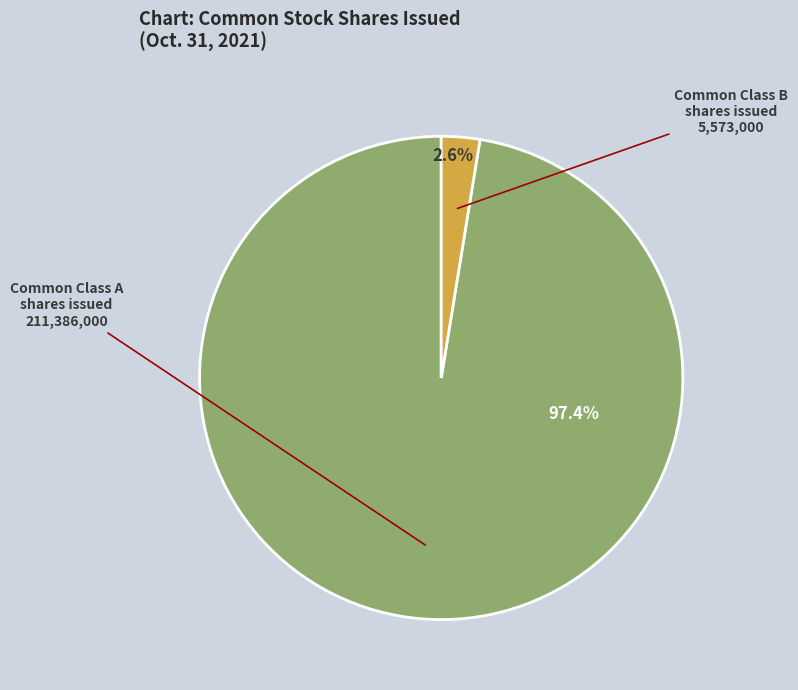

Is there a majority slice in this chart?

Yes